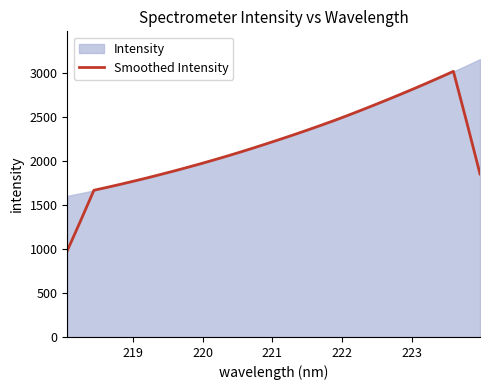

What is the maximum value for Smoothed Intensity?

3017.0